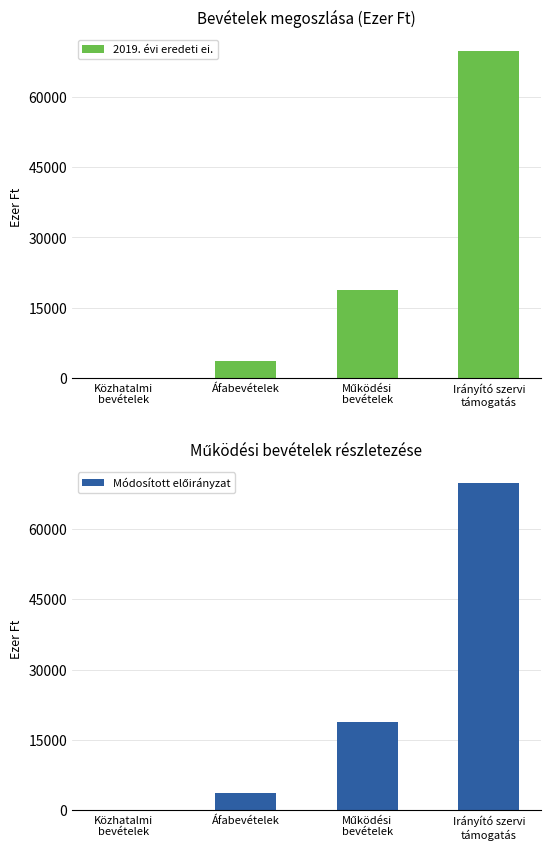

Which series has the largest total across all categories?

2019. évi eredeti ei.